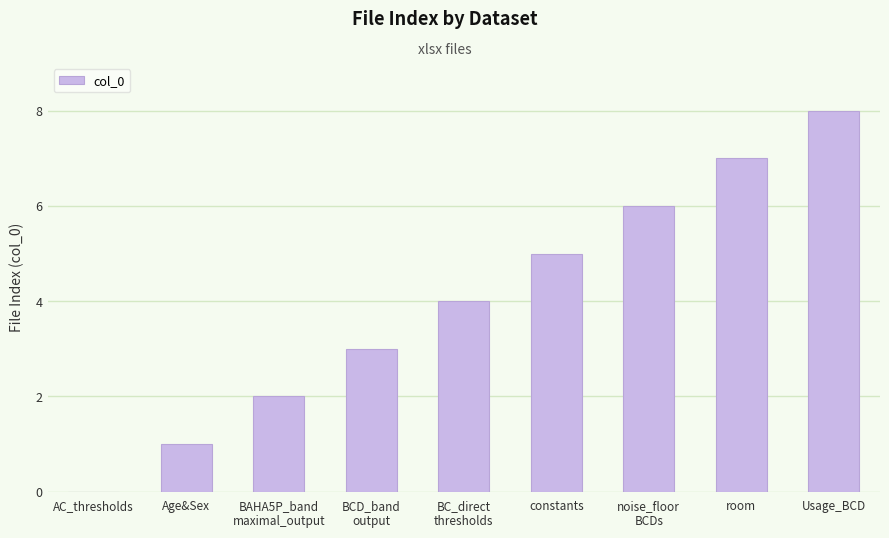

What is the change in value from AC_thresholds to Usage_BCD?

+8